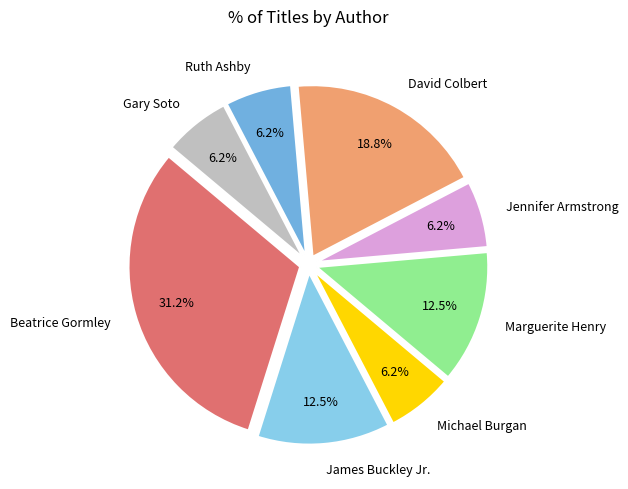

Which has a higher value, Jennifer Armstrong or Beatrice Gormley?

Beatrice Gormley